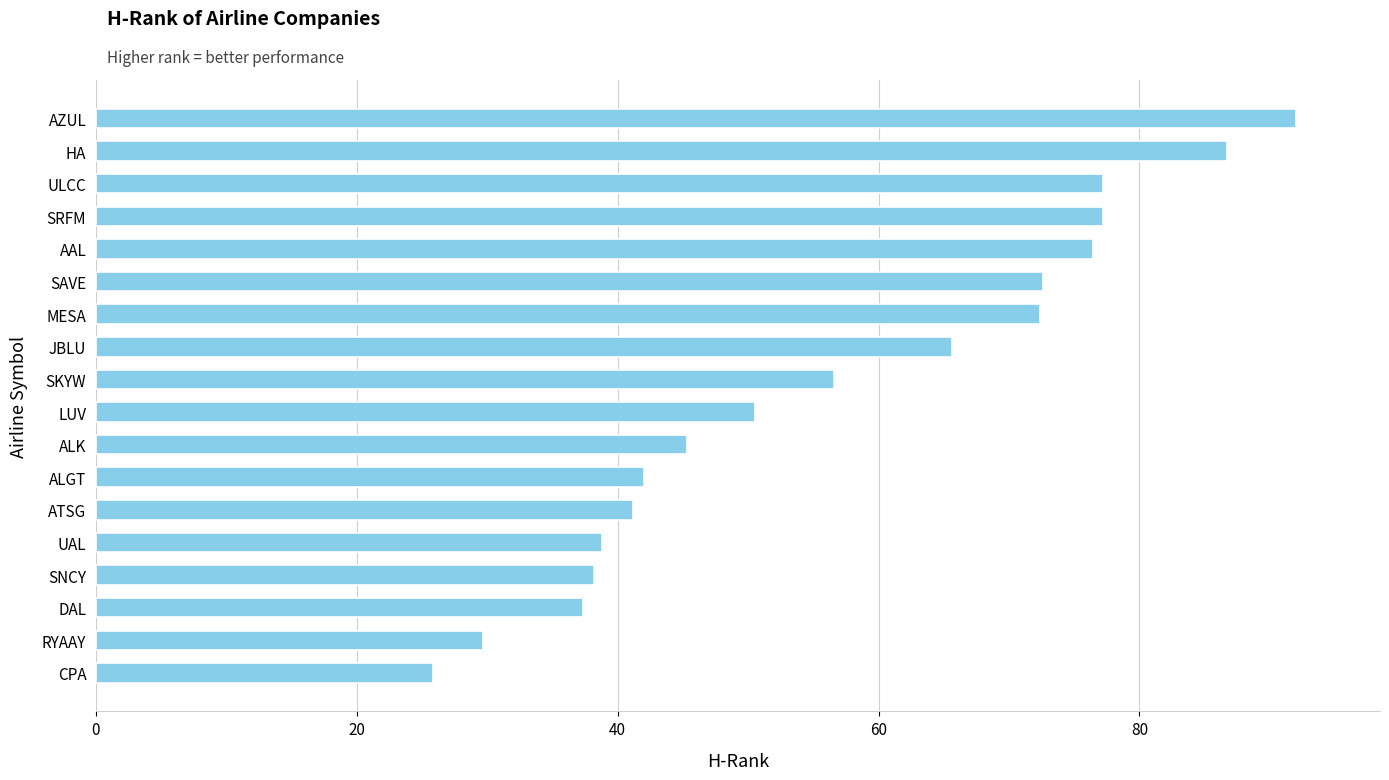

The value at RYAAY is 29.7. True or false?

True